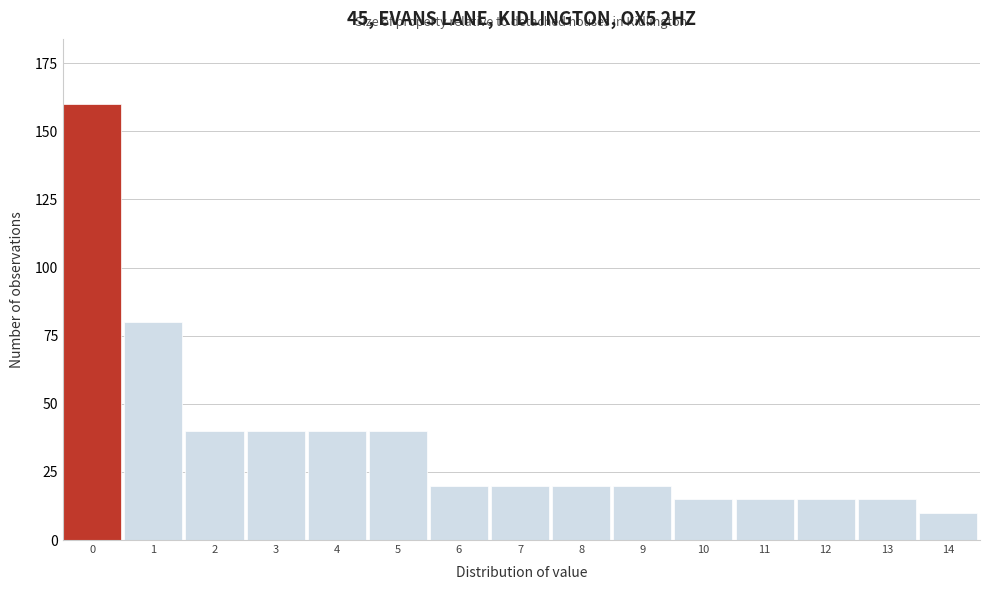

Reading left to right, what are all the values shown in this chart?

160	80	40	40	40	40	20	20	20	20	15	15	15	15	10